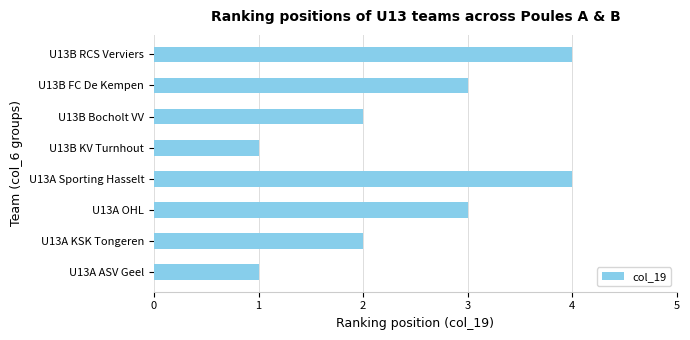

Reading bottom to top, transcribe all the data shown in this chart.

1	2	3	4	1	2	3	4